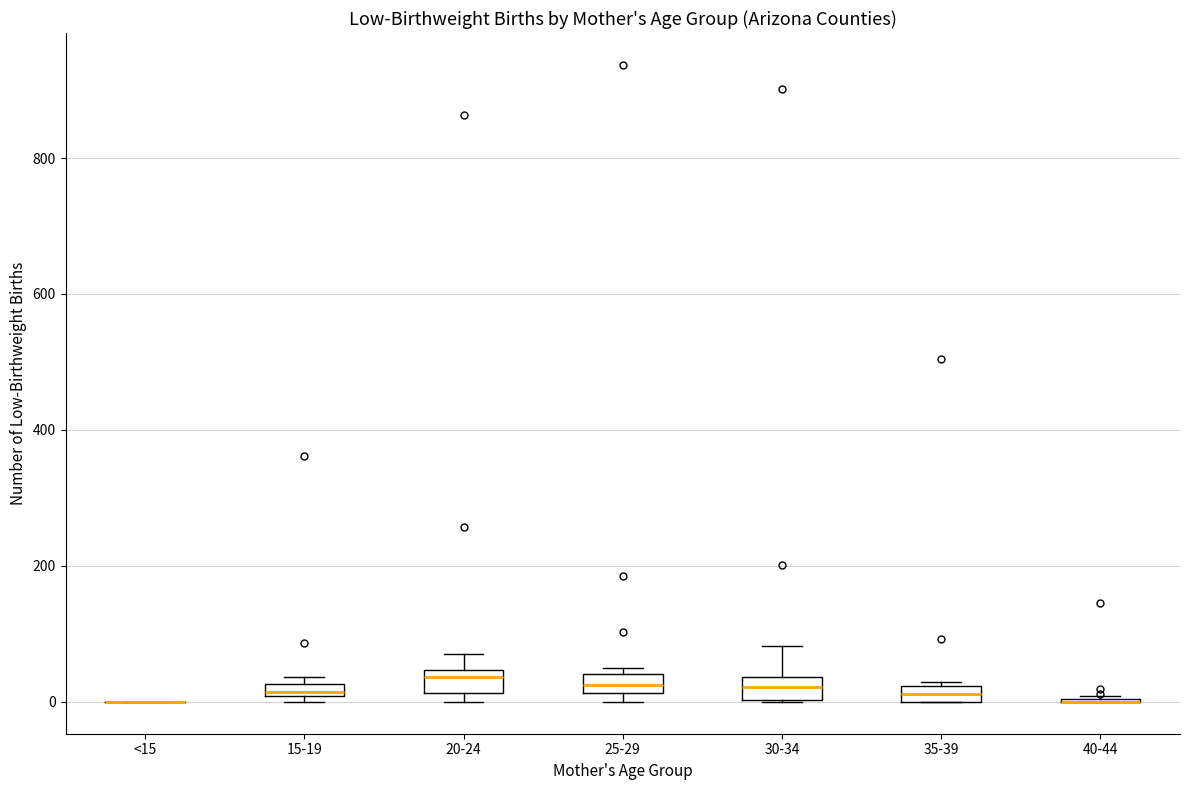

Where is the upper edge of the box for 35-39 on the y-axis? The values are not printed on the chart, so give them approximately, as read against the axis.

20